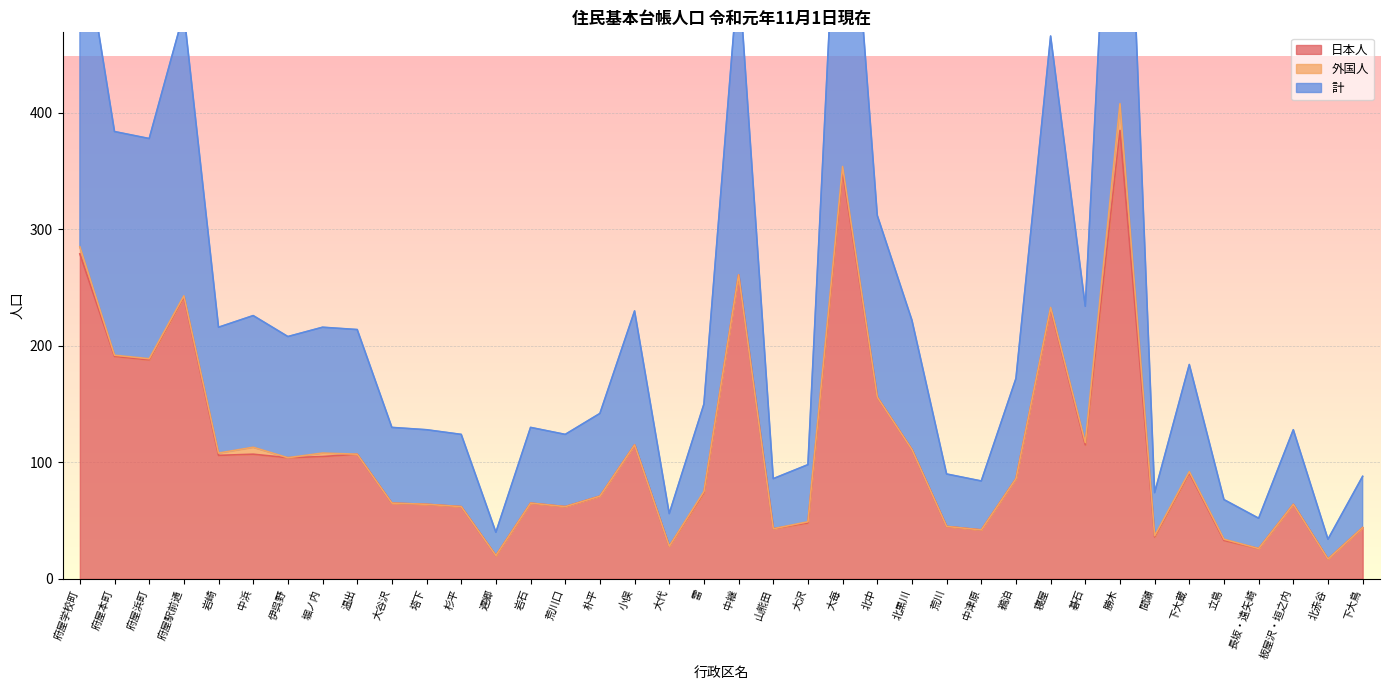

Which category has the lowest value across all series?

北赤谷